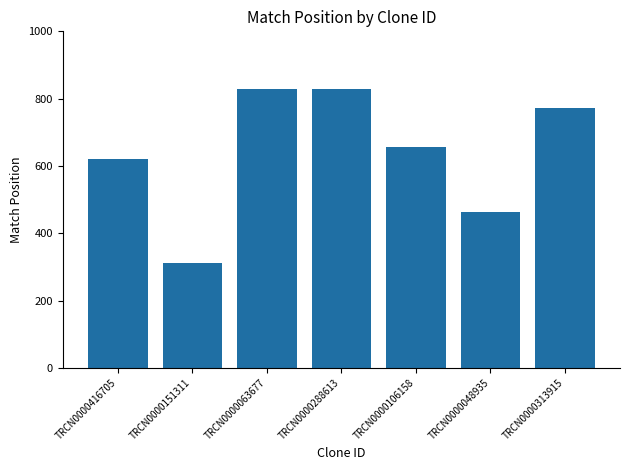

Is it true that the value at TRCN0000106158 is 344?

False